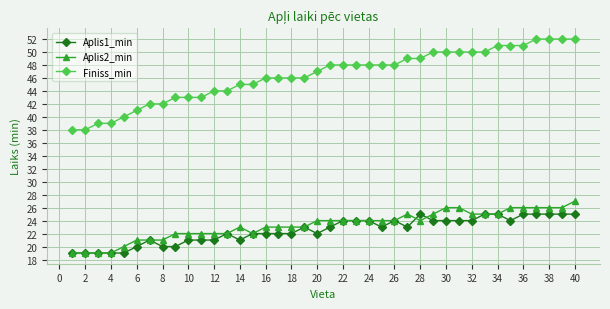

Which series has the widest spread of values?

Finiss_min